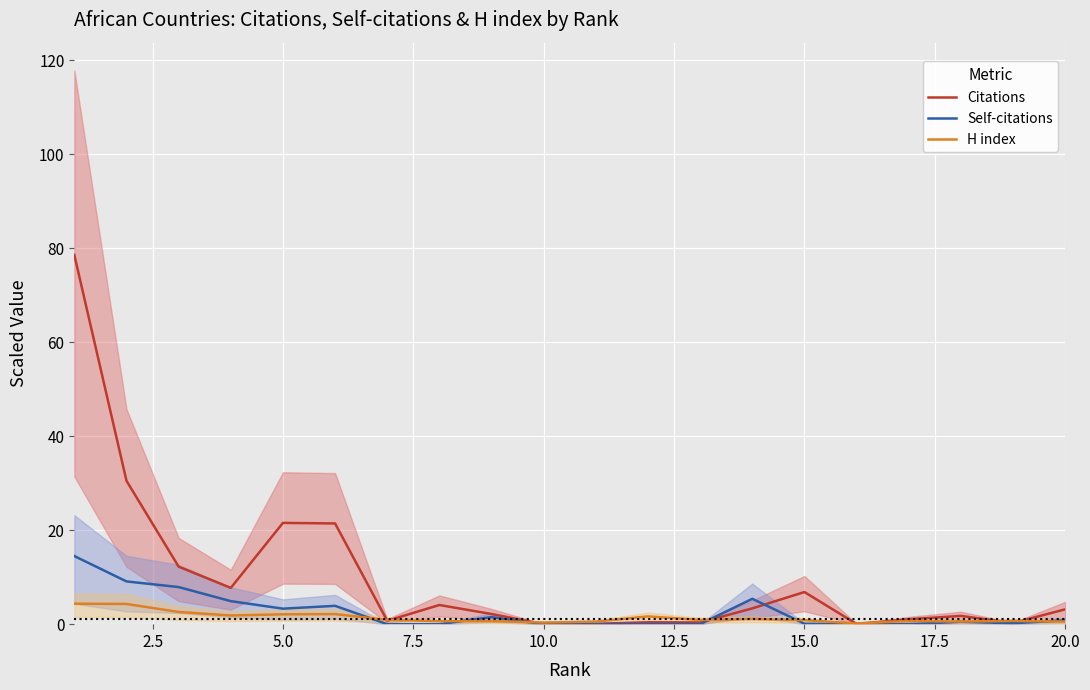

True or false: Self-citations has a value of 0.0 at 10.0.

True